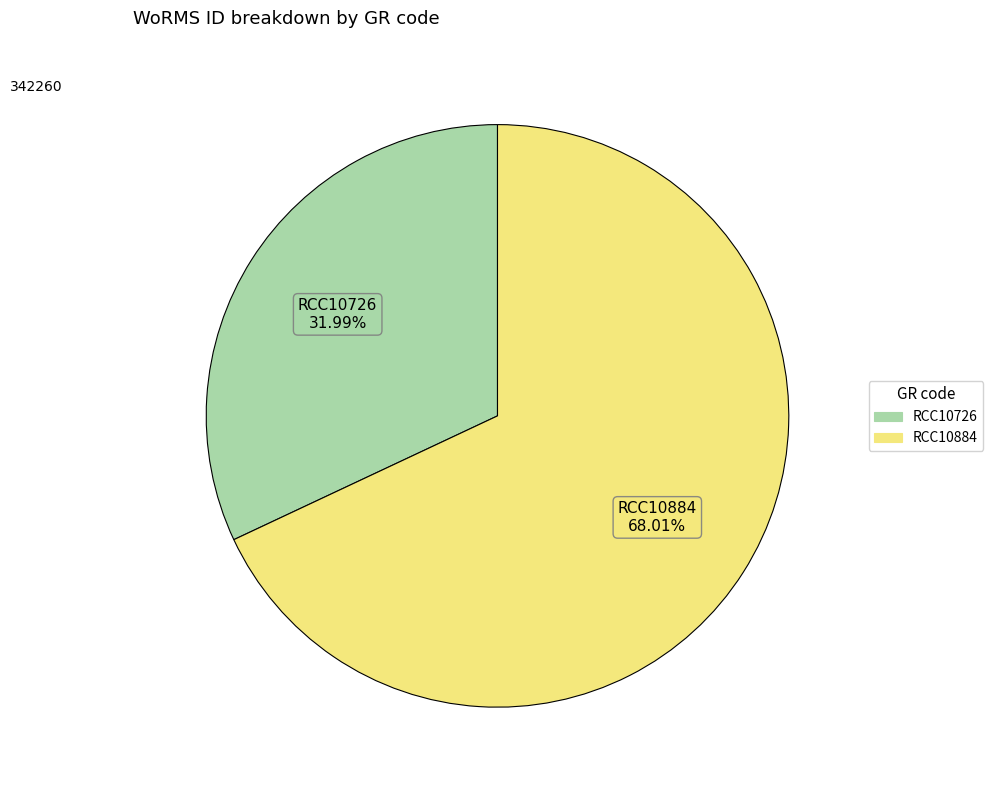

How many slices are in this pie chart?

2